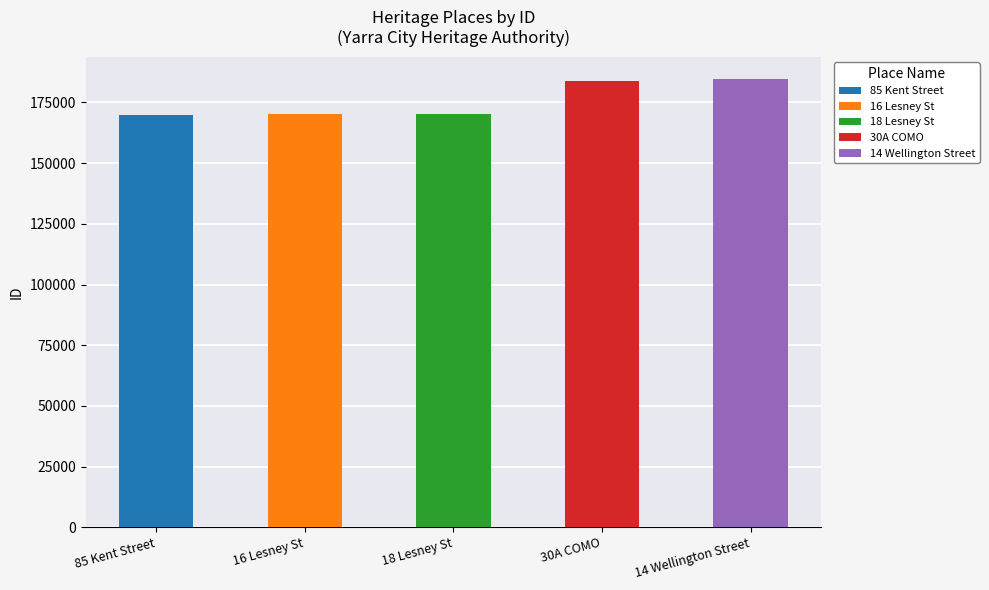

How many values are below 170103?

2